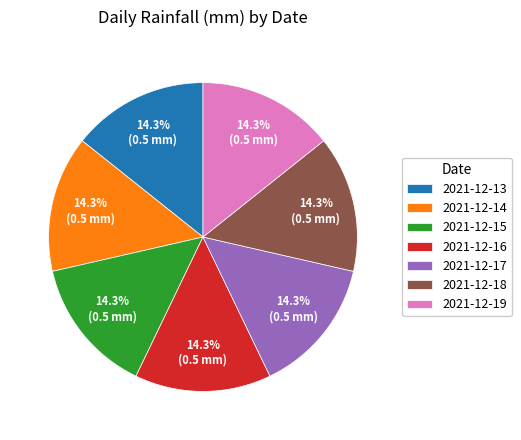

What is the ratio of the value at 2021-12-13 to the value at 2021-12-19?

1.0